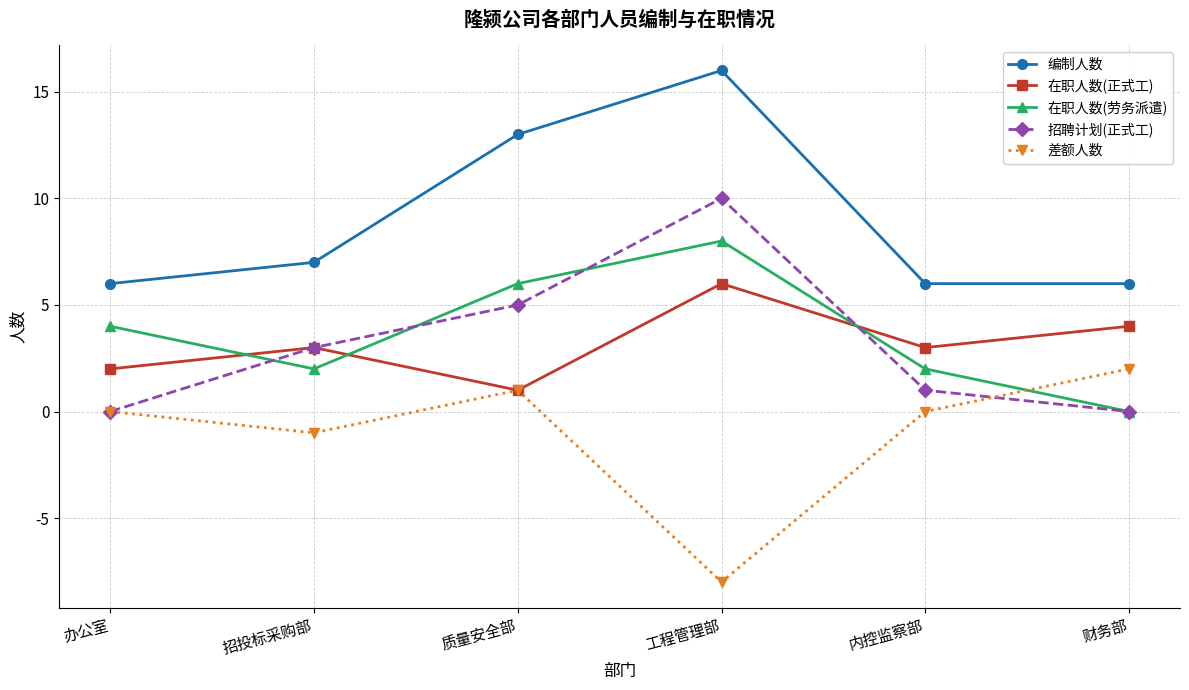

At which label is 招聘计划(正式工) closest to 5?

质量安全部